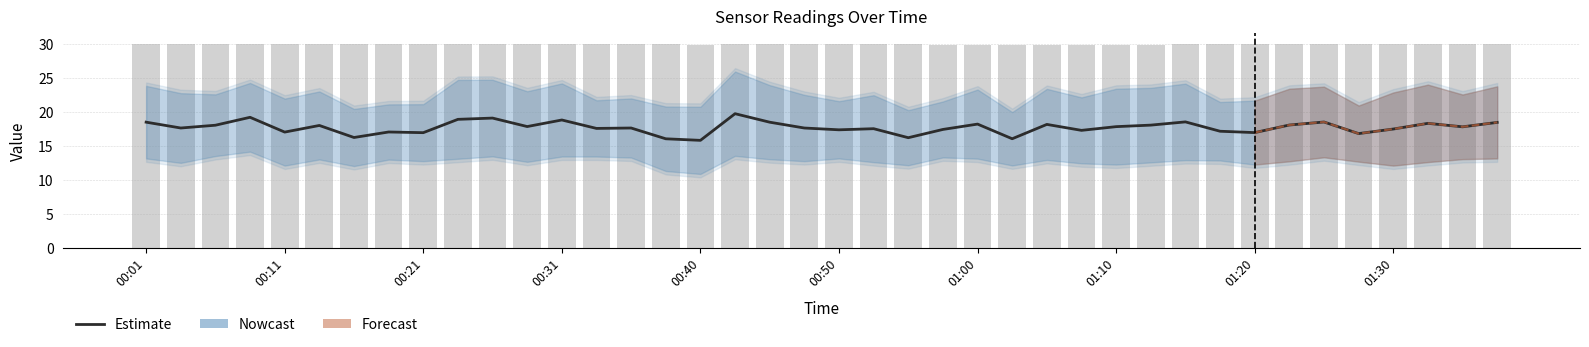

What is the total value across all series at 25?

45.8